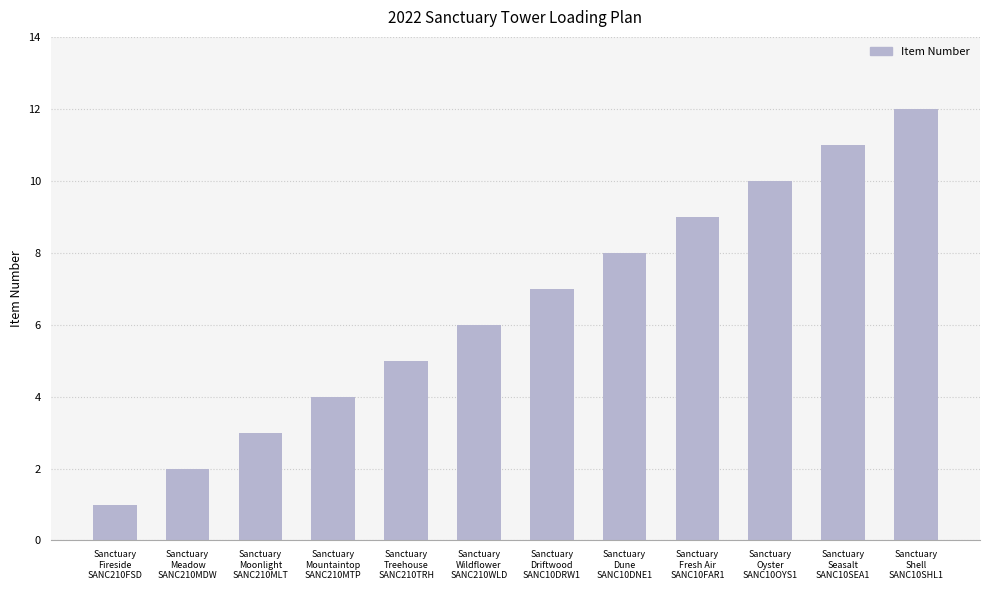

What is the change in value from Sanctuary
Fresh Air
SANC10FAR1 to Sanctuary
Seasalt
SANC10SEA1?

+2